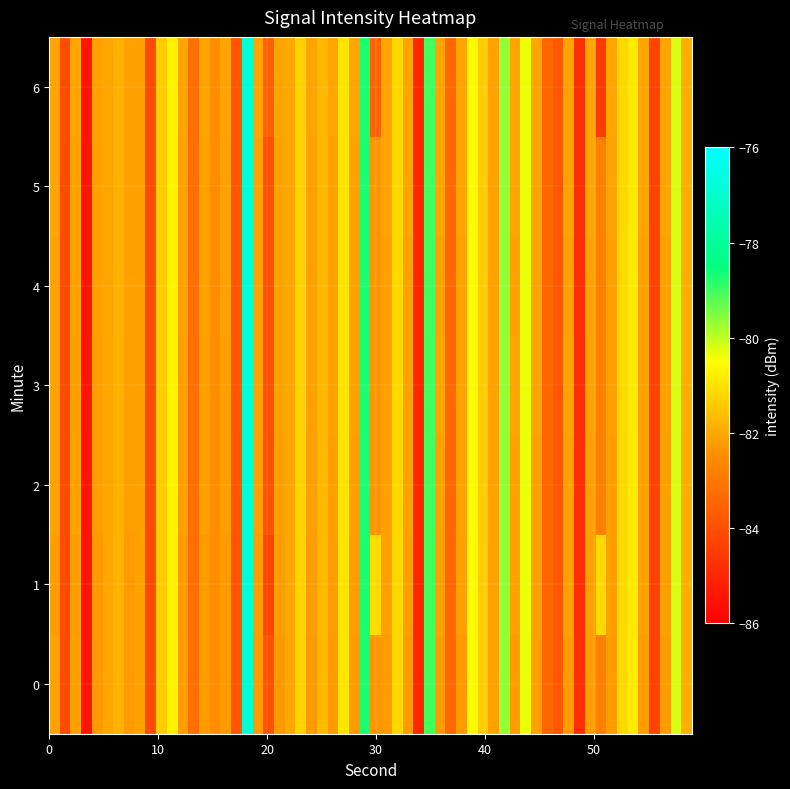

Which series has the largest total across all categories?

1